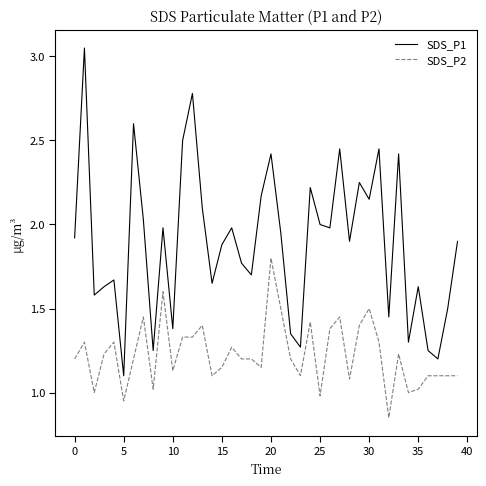

Which series has the largest total across all categories?

SDS_P1